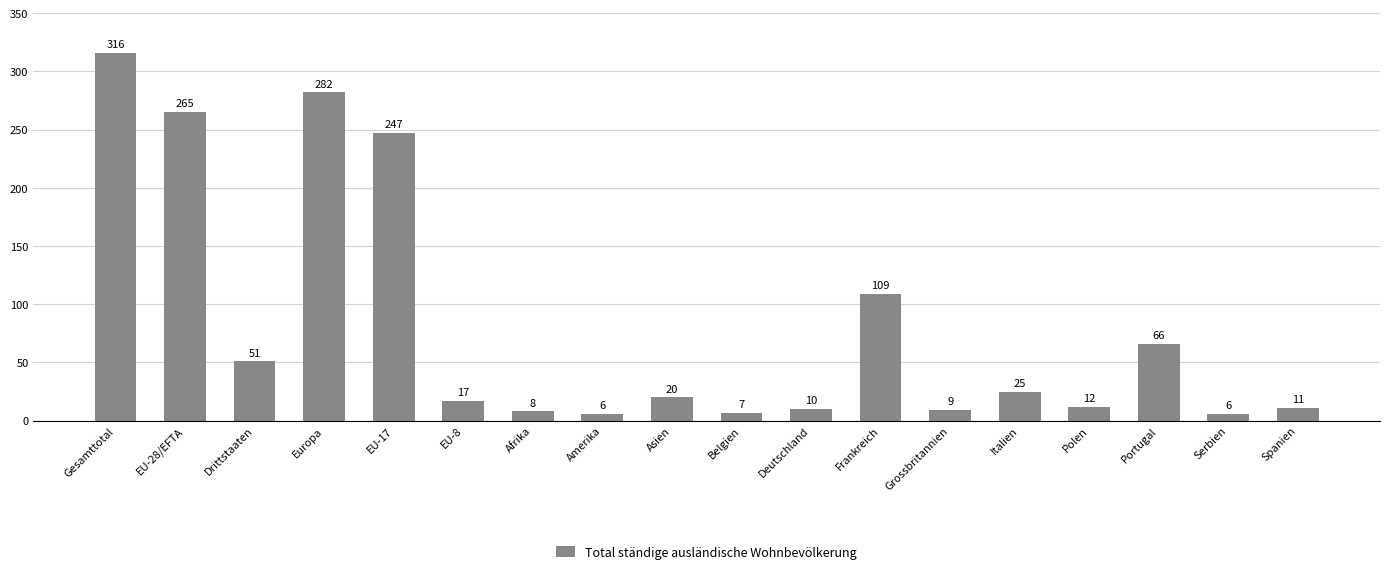

What position from the left is EU-28/EFTA?

2